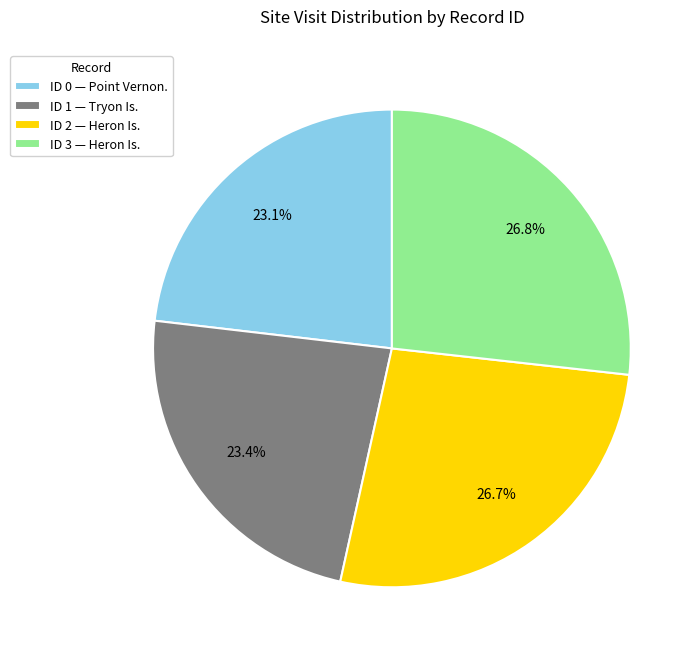

How much of the chart is everything except ID 3 — Heron Is.?

73.2%